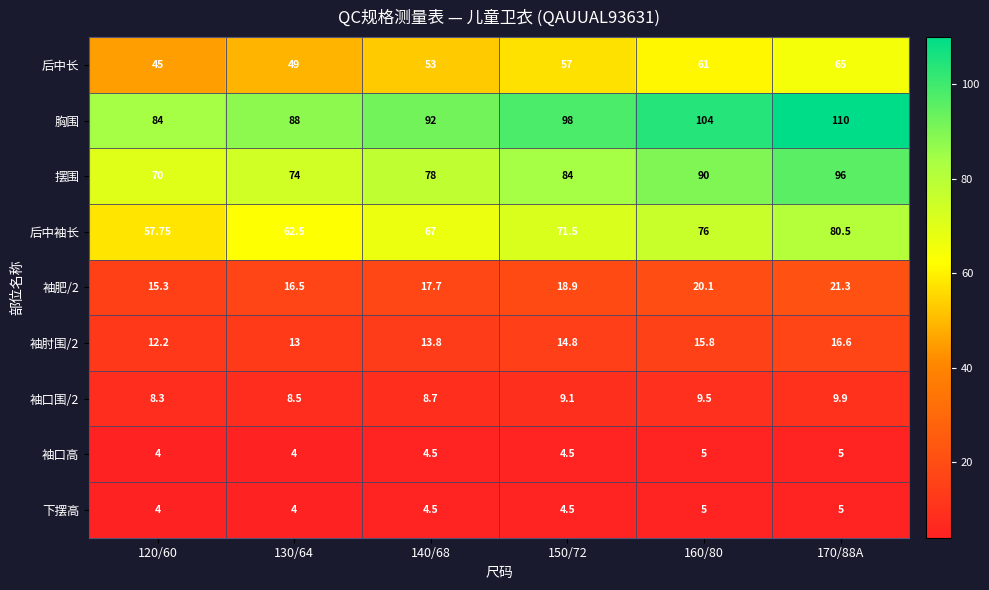

Which series has the largest total across all categories?

胸围